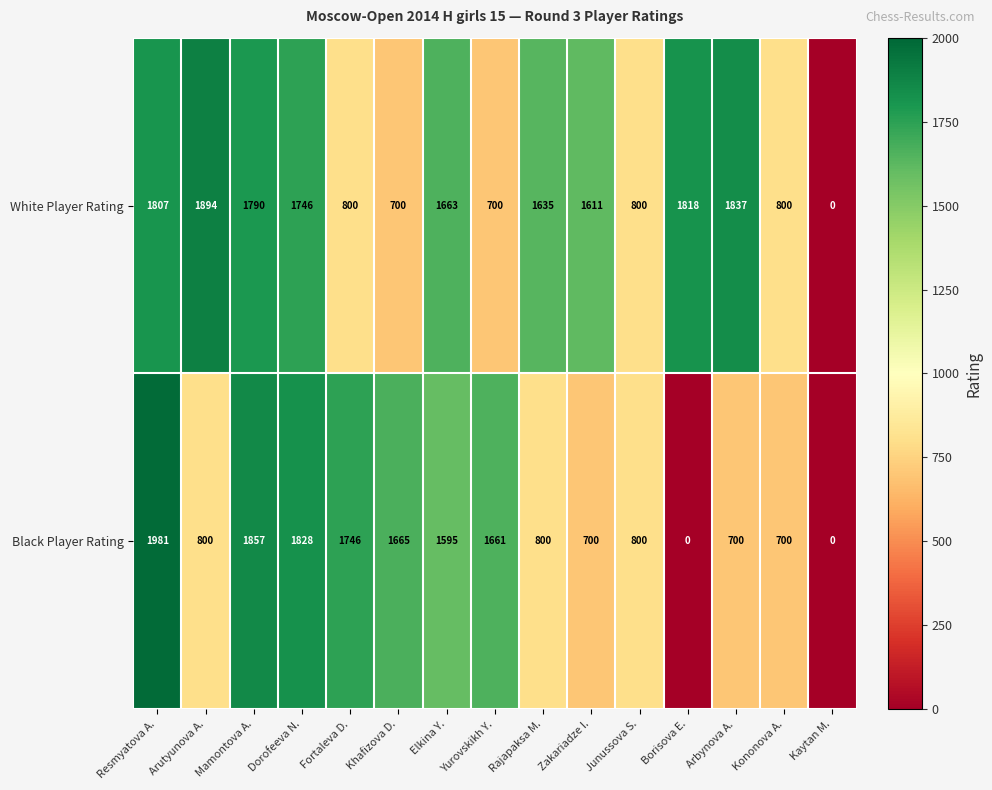

Is it true that Black Player Rating equals 700 at Zakariadze I.?

True